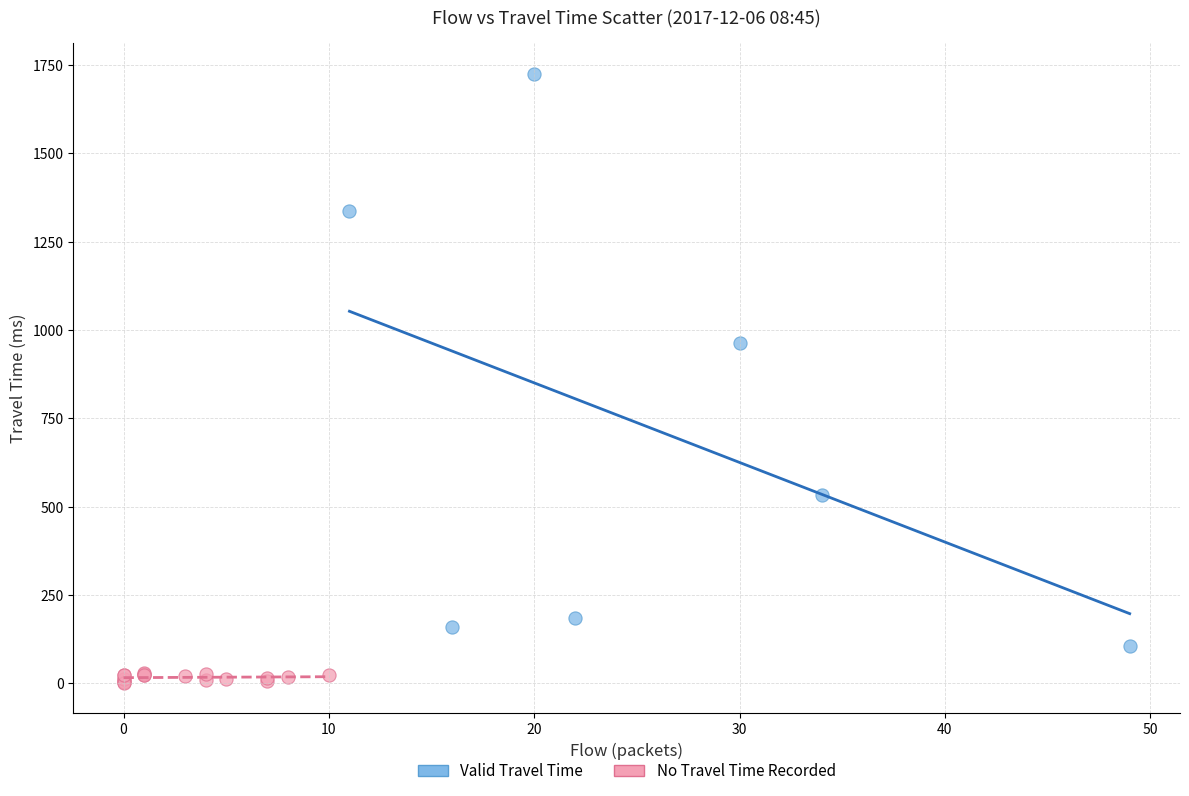

Which series has the widest spread of Y values?

Valid Travel Time